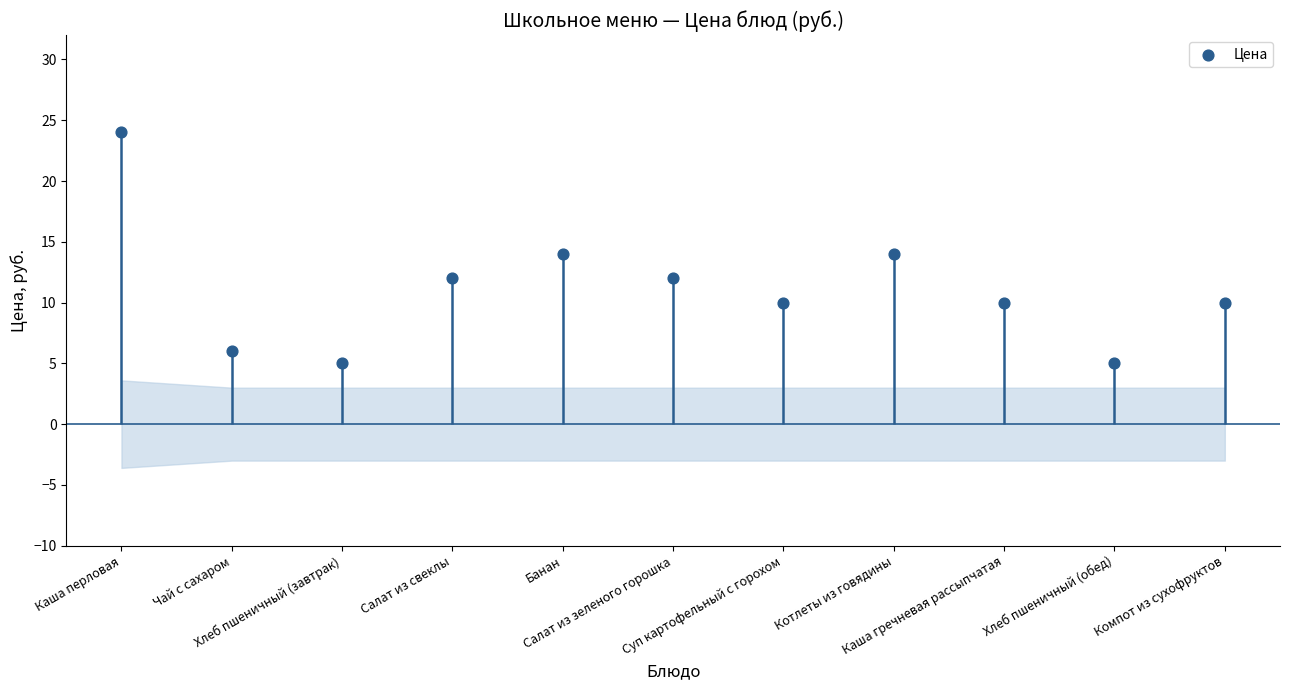

What is the change in value from Каша перловая to Салат из свеклы?

-12